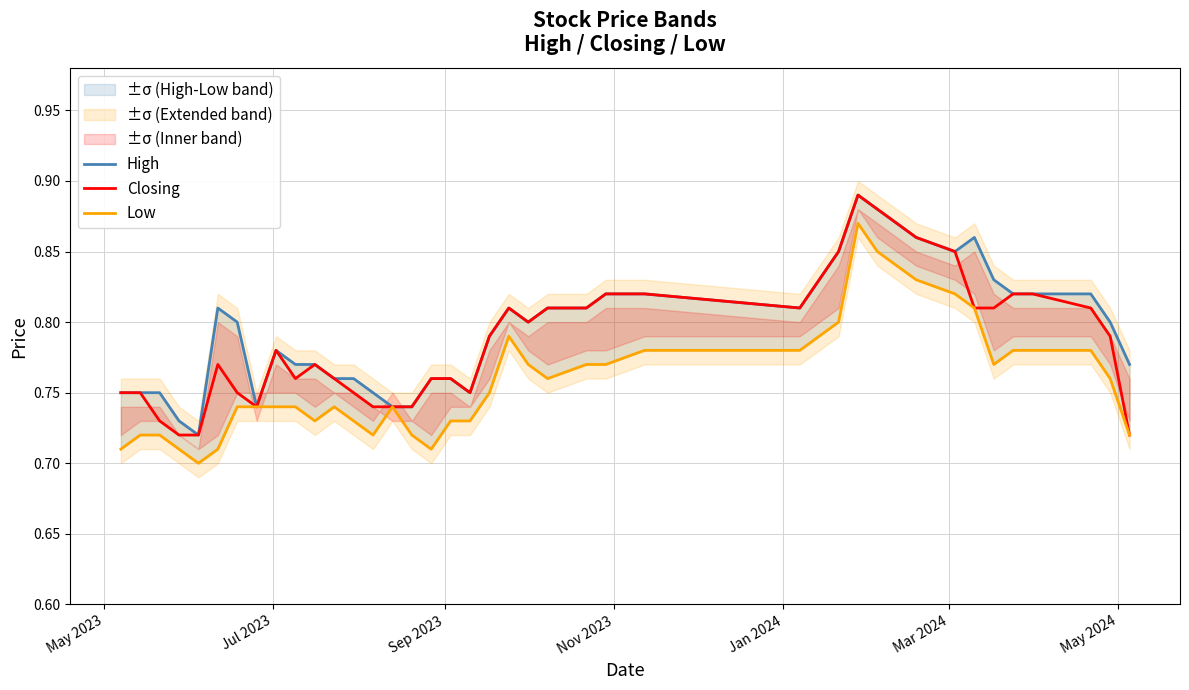

Which series has the largest range (max minus min)?

High